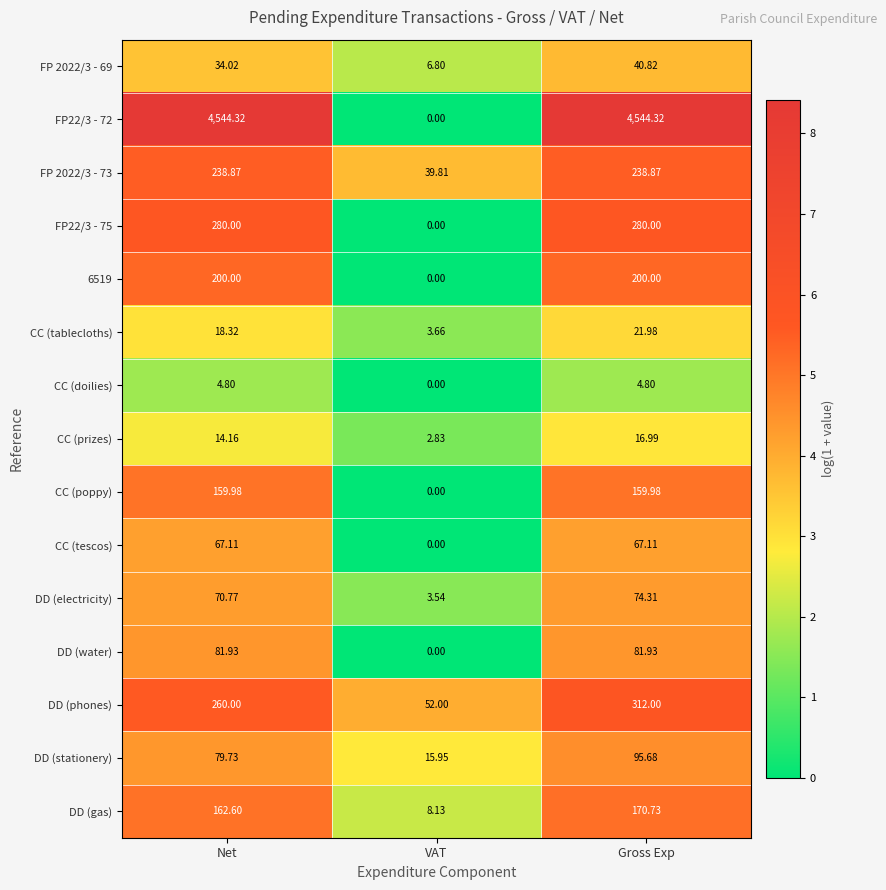

What is the spread (max minus min) of values at Gross Exp?

4539.5